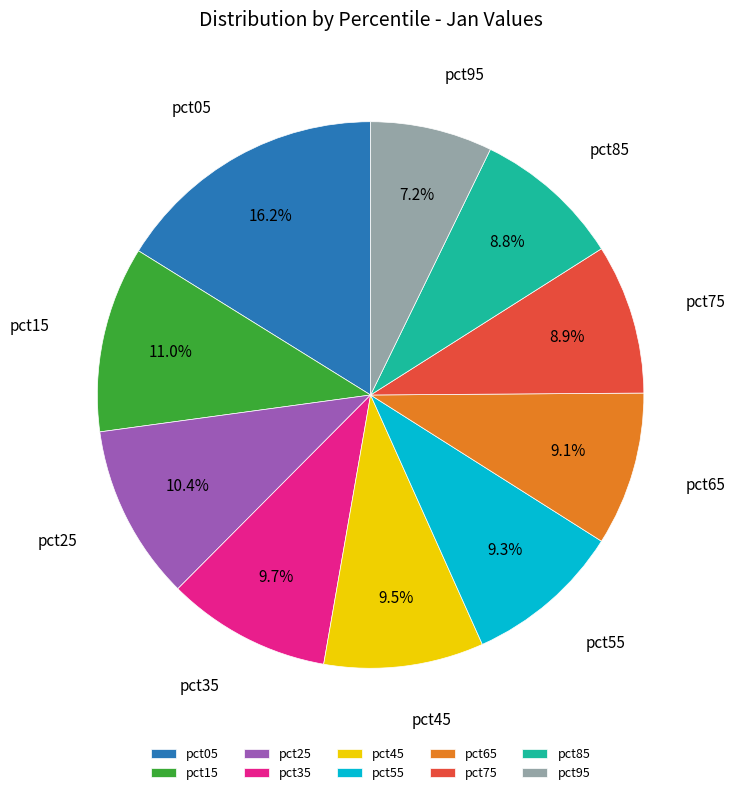

Does any single category account for the majority?

No